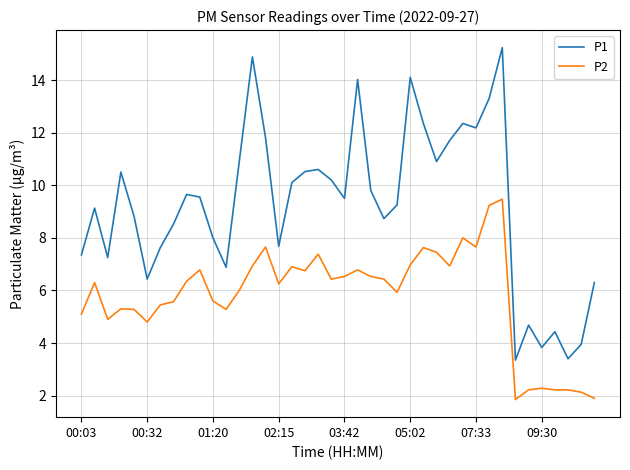

True or false: P2 and P1 intersect in this chart.

False